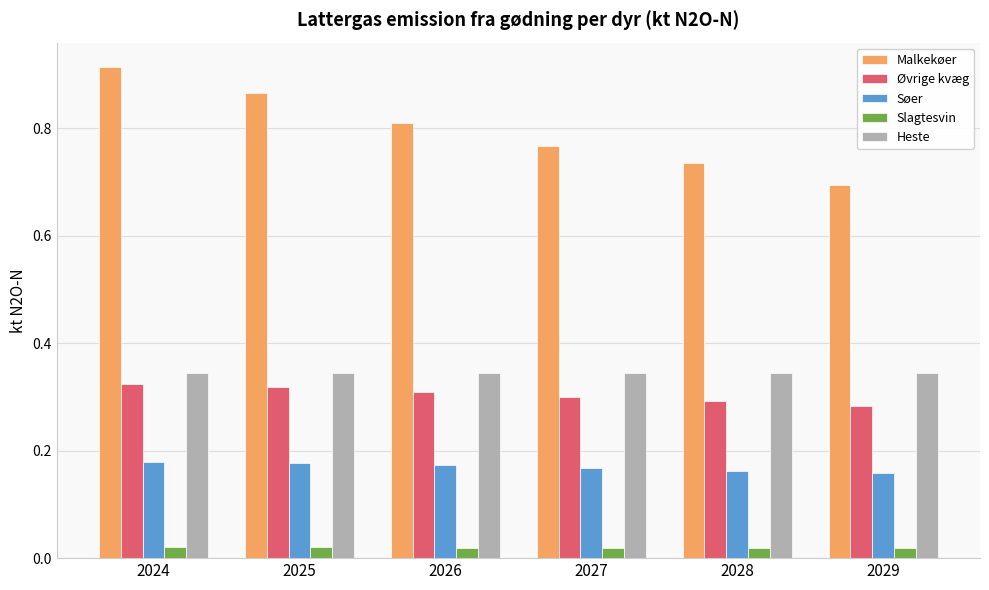

Where is Øvrige kvæg nearest to the value 0?

2029